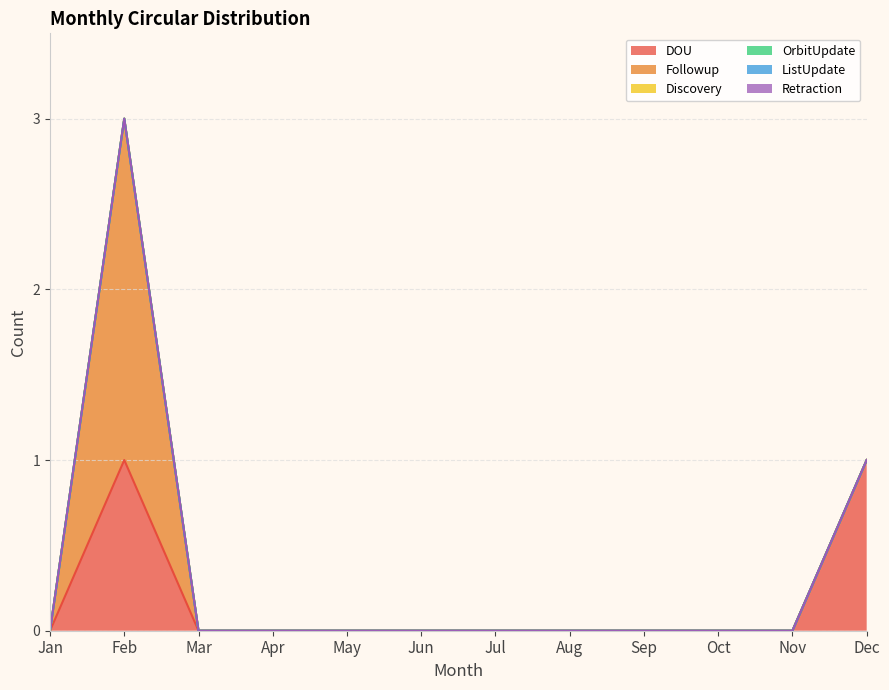

What is the sum of all DOU values?

2